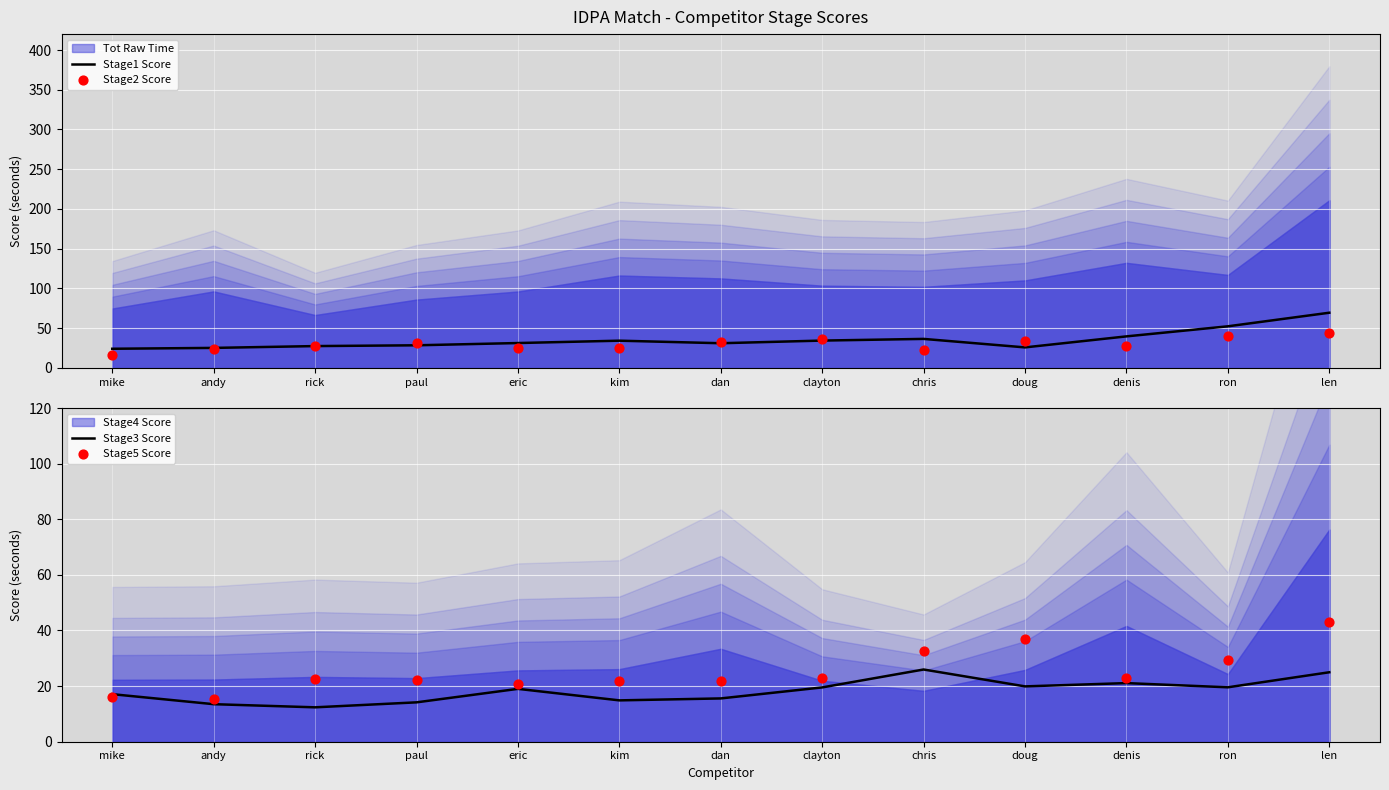

What is the maximum value for Stage1 Score?

69.3